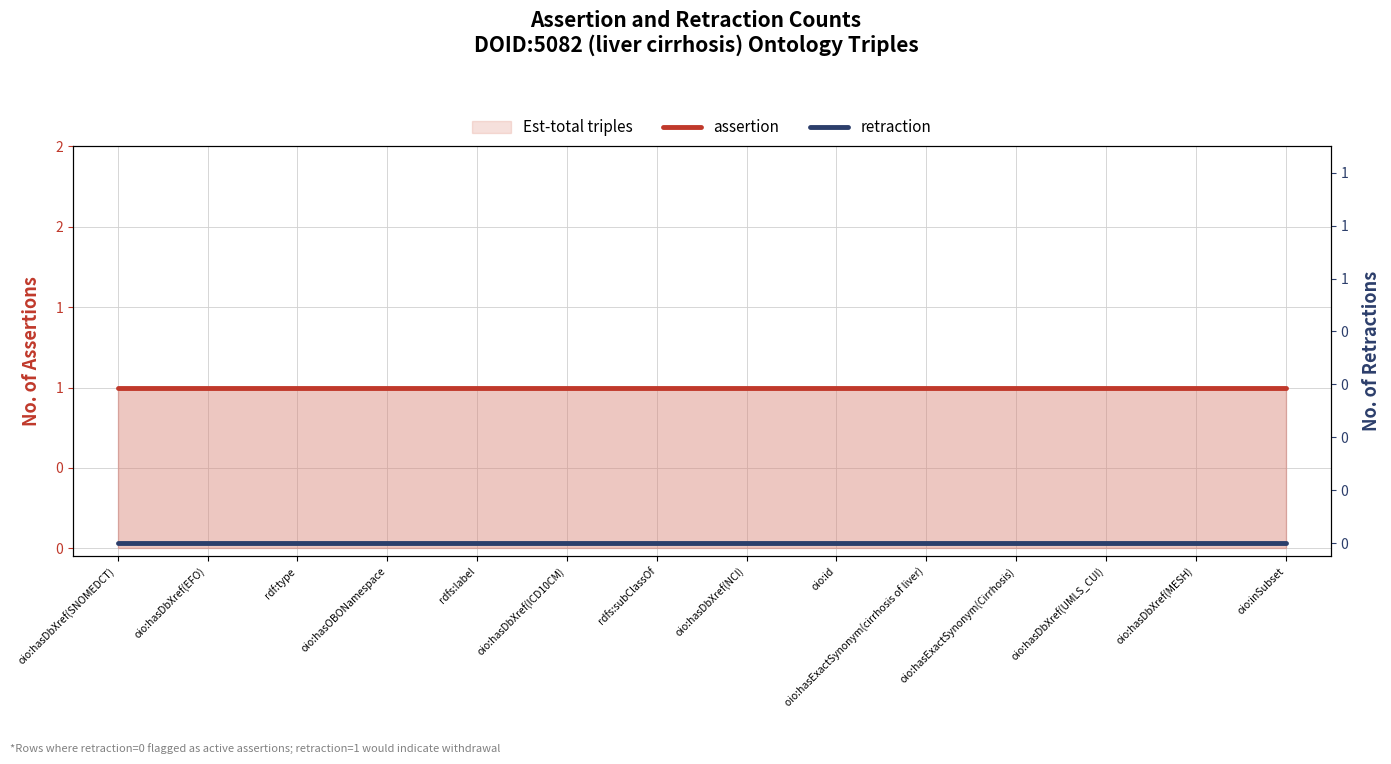

What is the label of the 13th point from the left?

oio:hasDbXref(MESH)